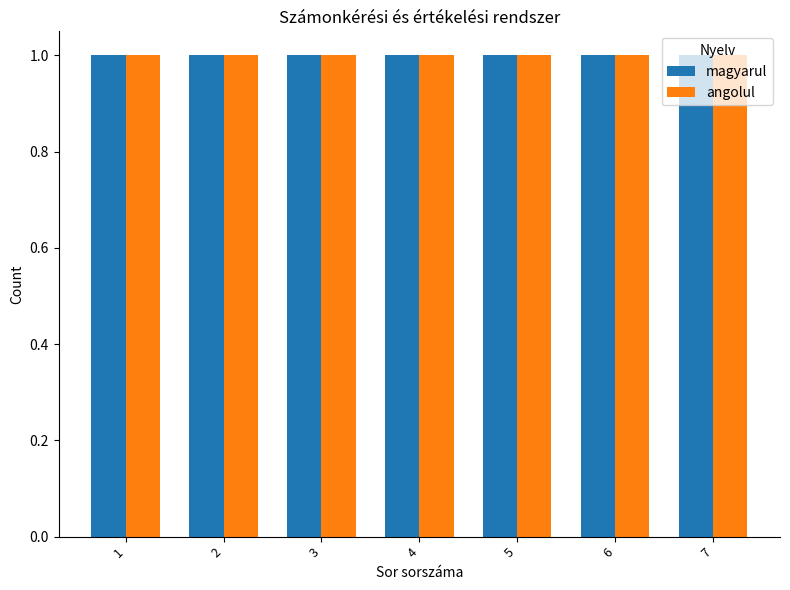

Rank the categories by magyarul value from lowest to highest.

Row 1, Row 2, Row 3, Row 4, Row 5, Row 6, Row 7